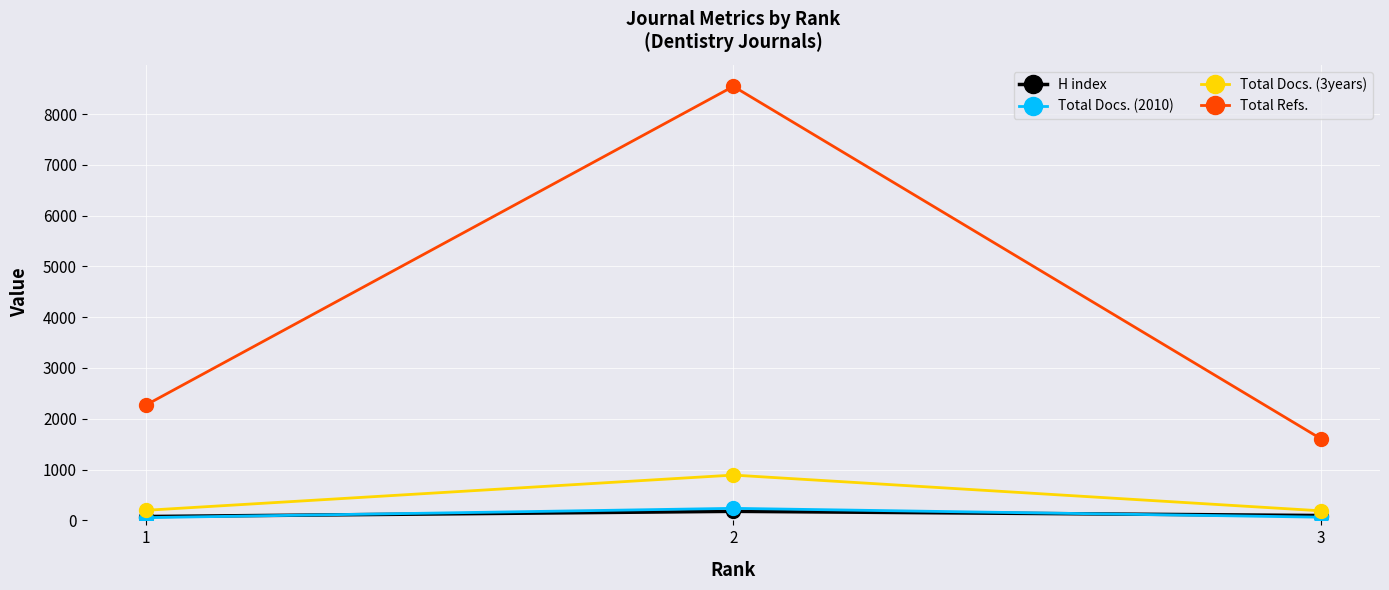

Reading left to right, list all the values displayed in this chart.

H index: 3=96	2=178	1=76
Total Docs. (2010): 3=63	2=237	1=54
Total Docs. (3years): 3=188	2=892	1=198
Total Refs.: 3=1603	2=8544	1=2267